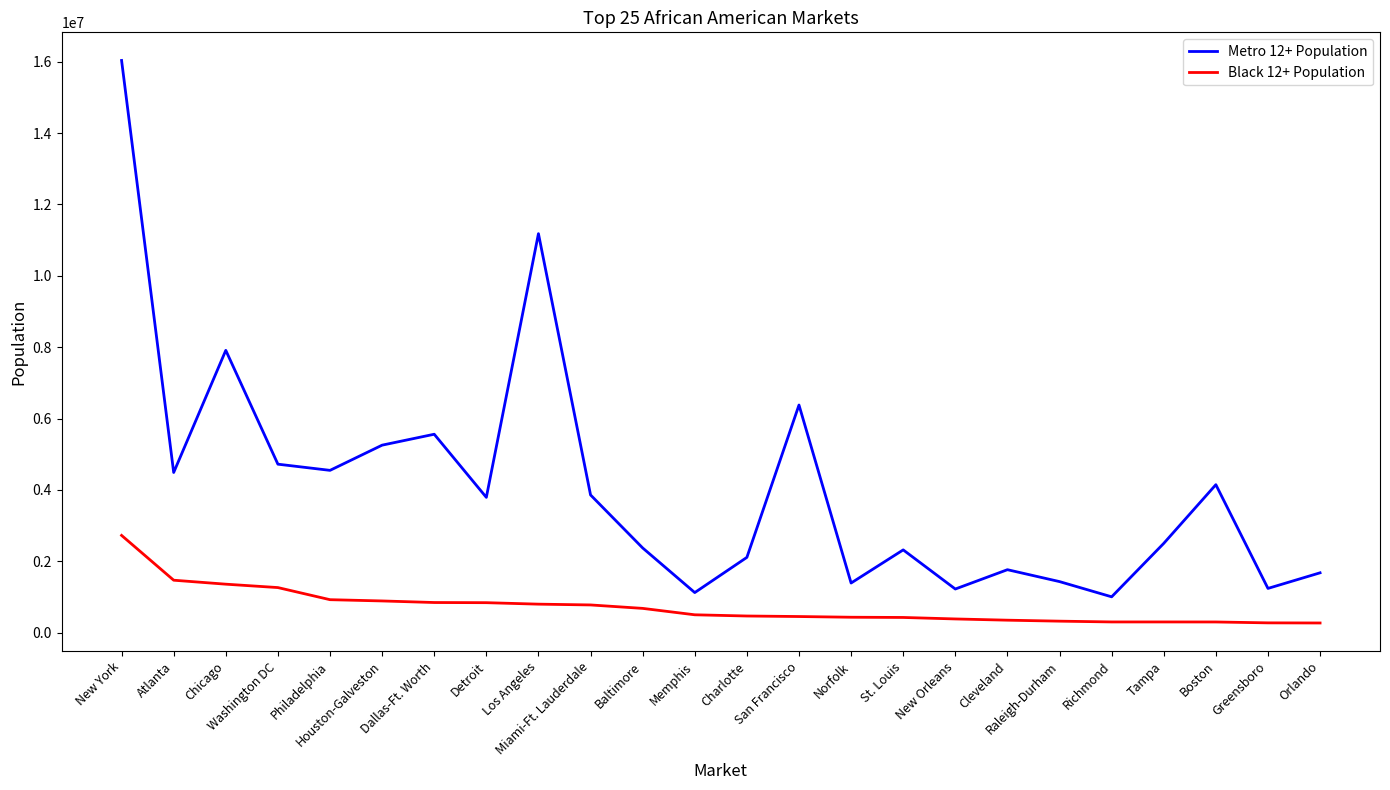

What is the sum of the Metro 12+ Population values at Washington DC and San Francisco?

11098200